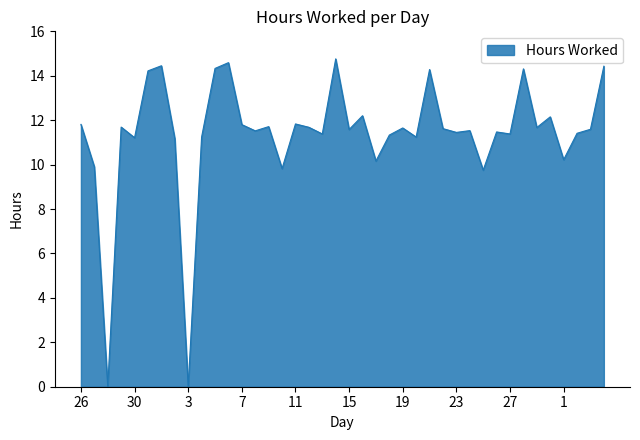

What is the greatest value displayed?

14.8